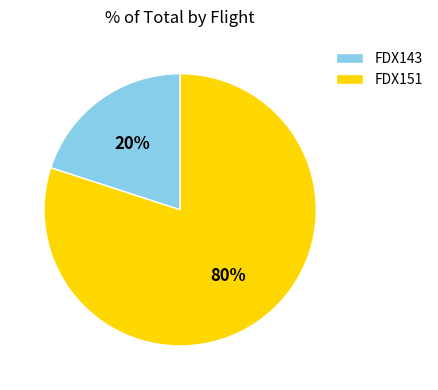

Which slice represents more than half of the pie?

FDX151